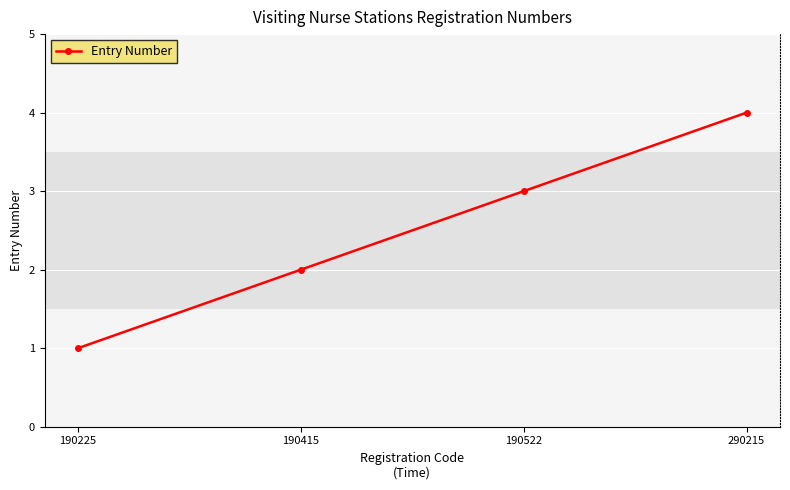

What is the sum of all values?

10